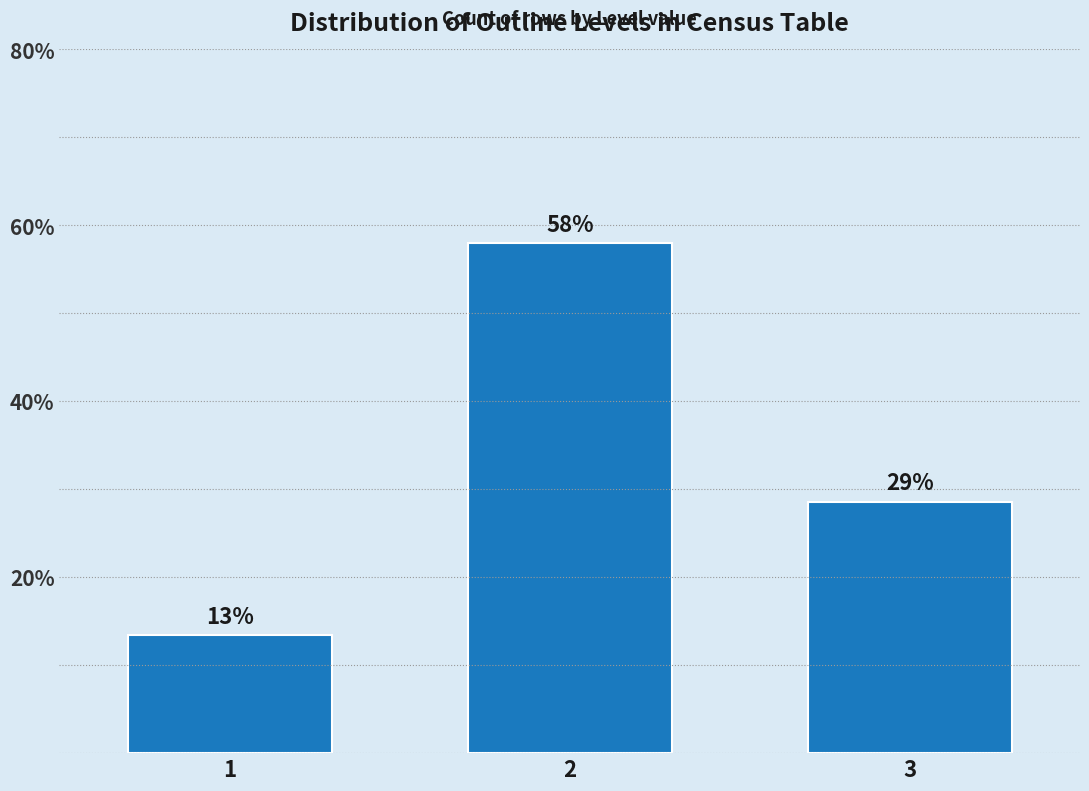

Does the chart contain any negative values?

No